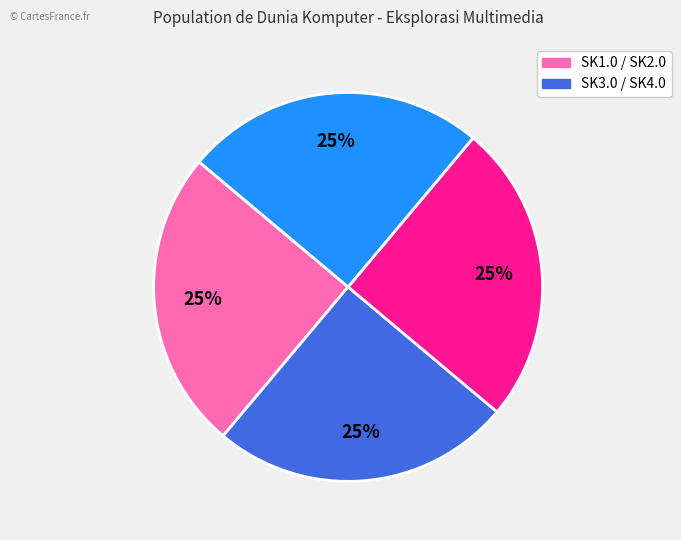

To the nearest percent, what is the average slice percentage?

25%